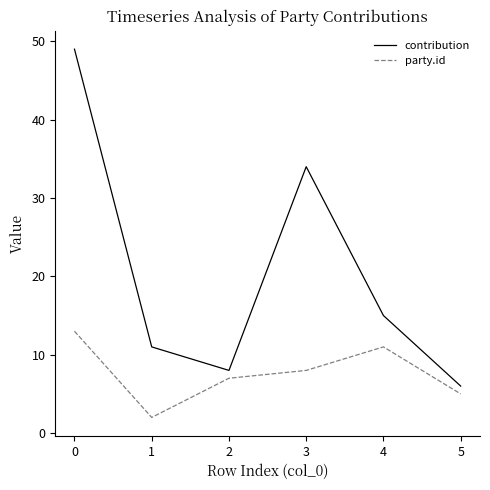

List the series in order of their peak value, highest first.

contribution, party.id